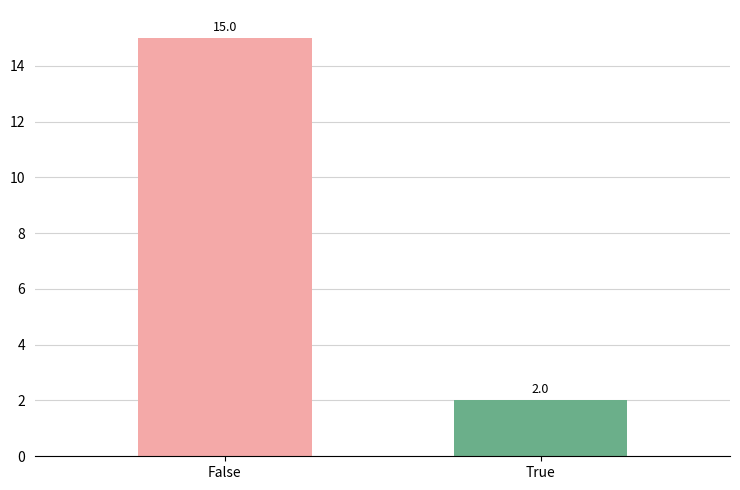

List the labels in order of value, largest first.

False, True